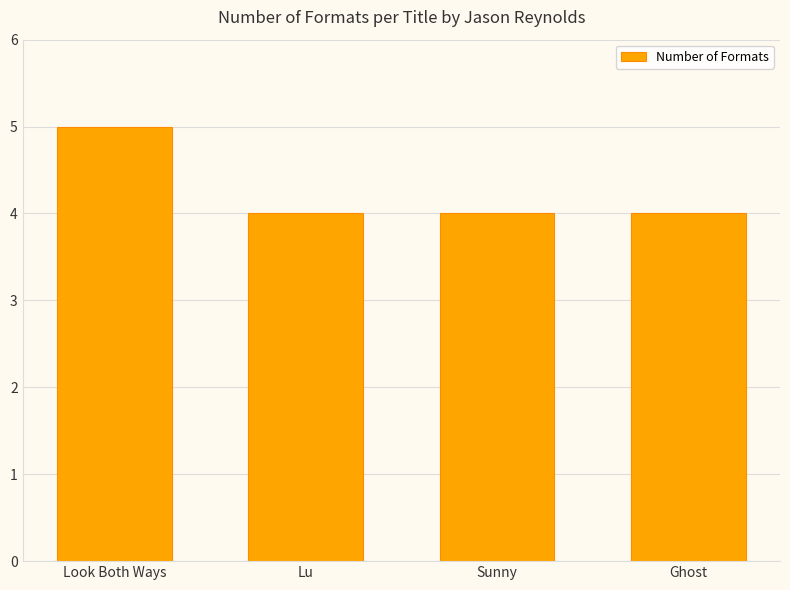

What is the label of the 2nd bar from the right?

Sunny